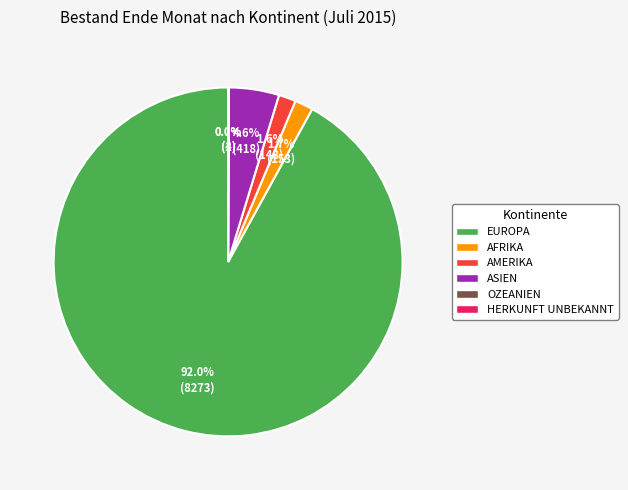

Which slice is the largest?

EUROPA